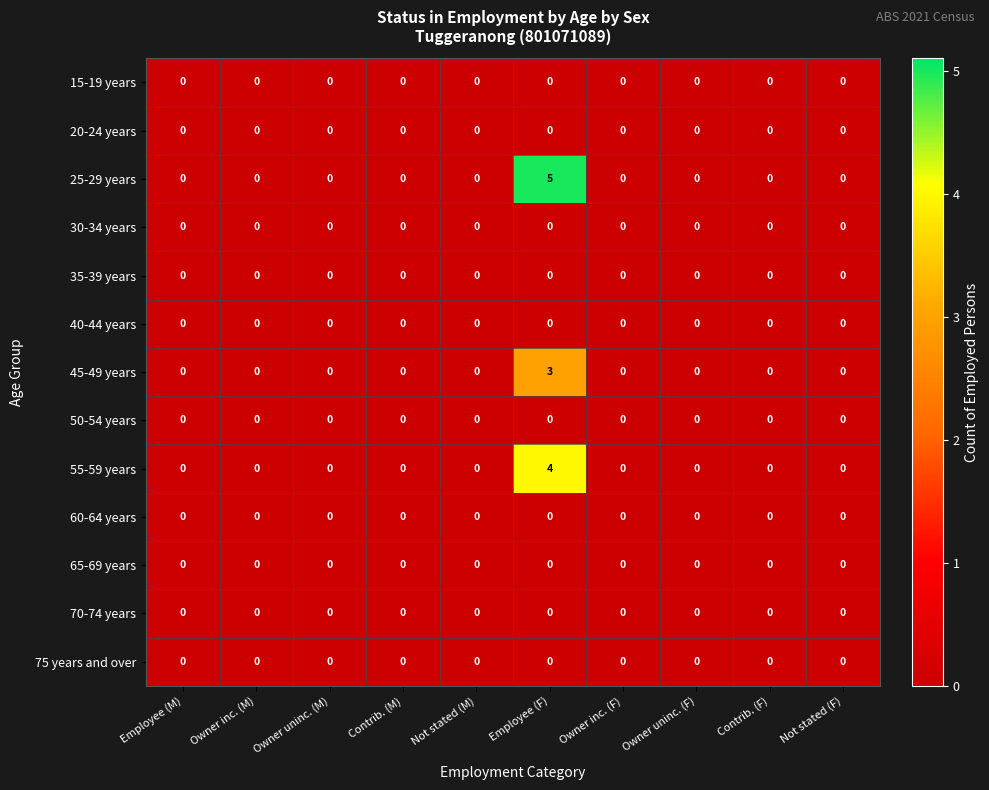

The value of 55-59 years at Owner uninc. (F) is 0. True or false?

True